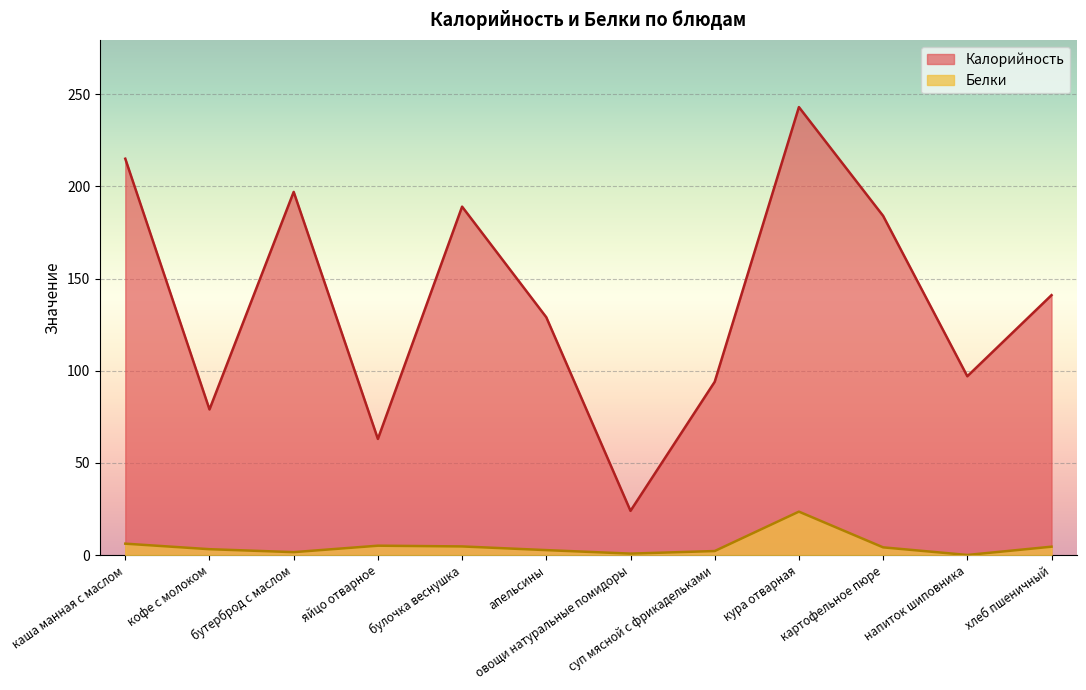

What is the label of the 8th point from the right?

булочка веснушка